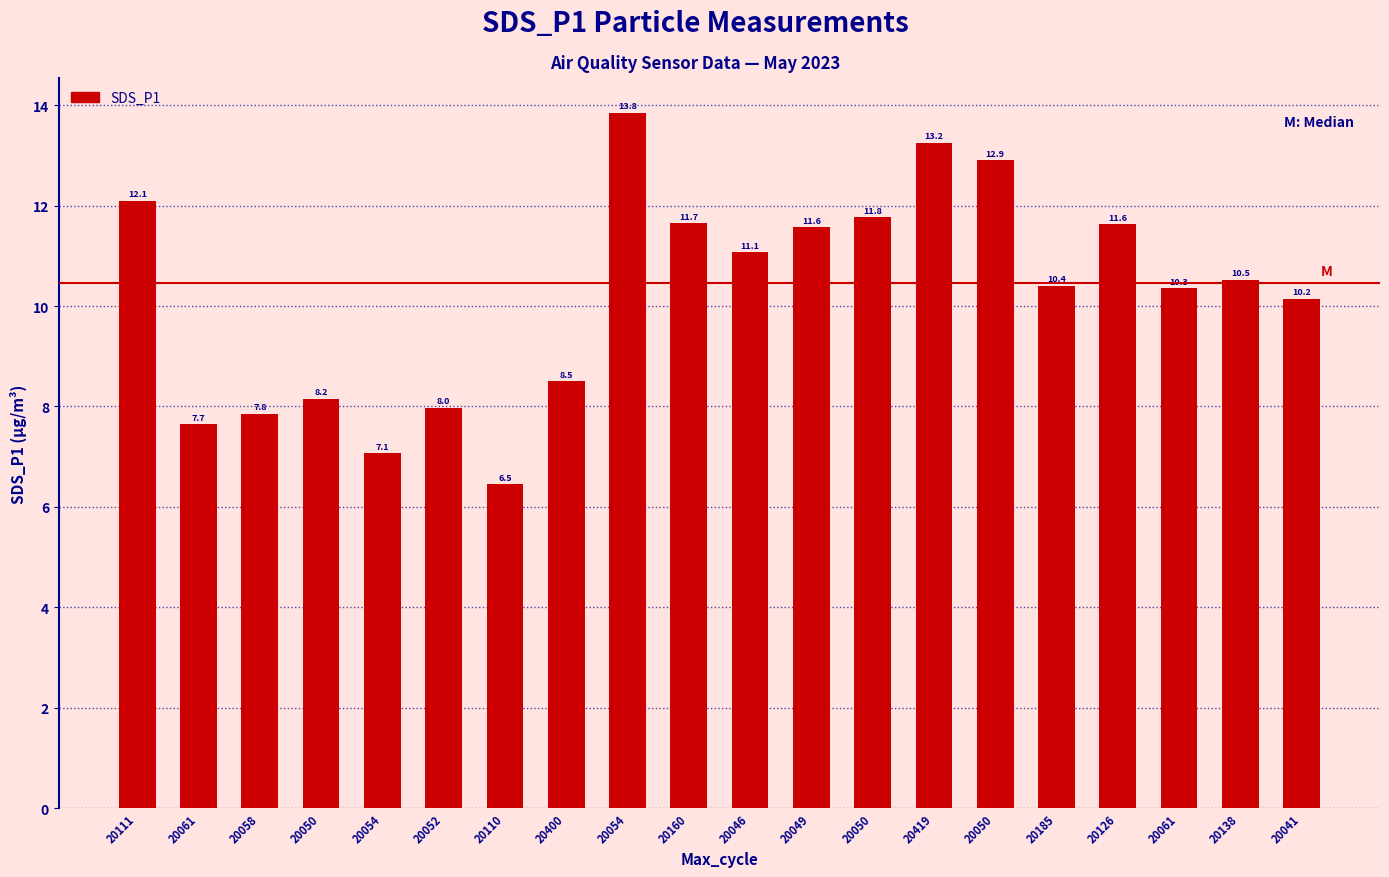

What is the label of the 16th bar from the left?

20185